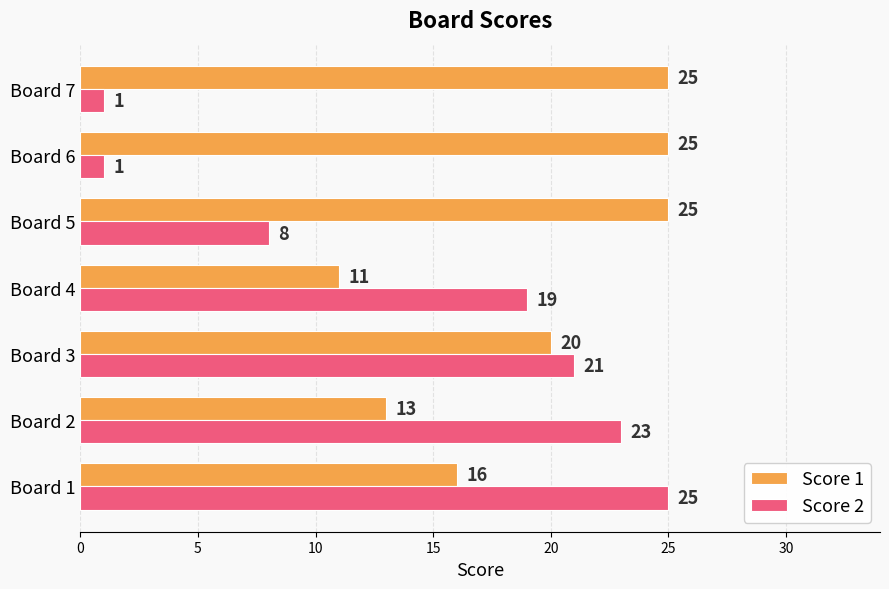

How many values in the Score 2 series are below 19?

3